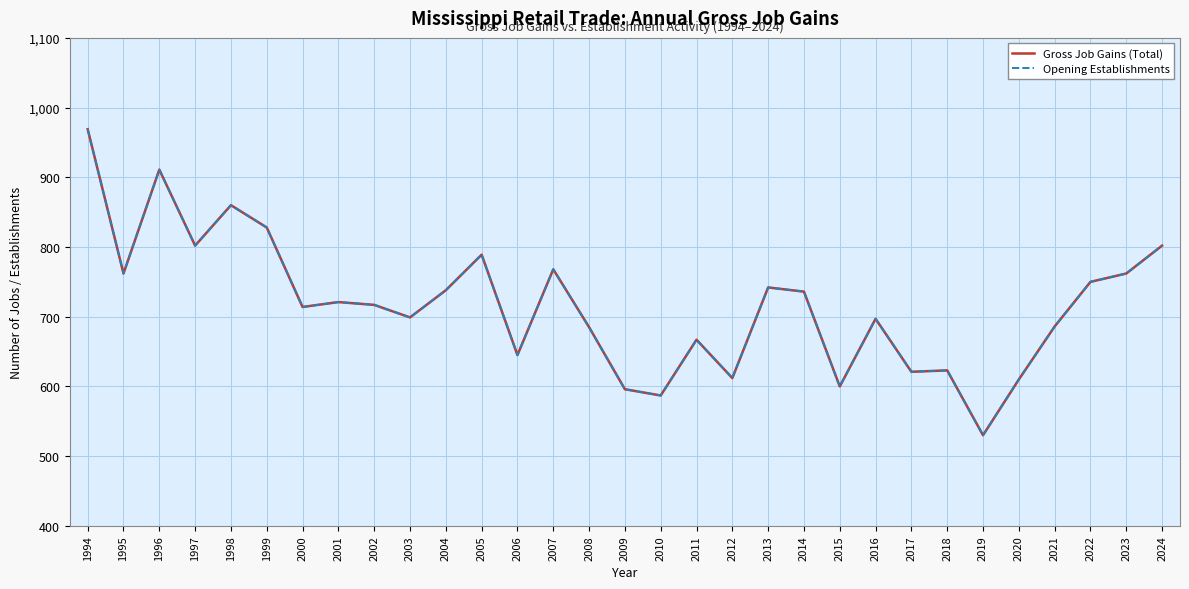

Reading left to right, extract all data points from this chart.

Gross Job Gains (Total): 1994=969	1995=762	1996=911	1997=802	1998=860	1999=828	2000=714	2001=721	2002=717	2003=699	2004=738	2005=789	2006=645	2007=768	2008=685	2009=596	2010=587	2011=667	2012=612	2013=742	2014=736	2015=600	2016=697	2017=621	2018=623	2019=530	2020=610	2021=686	2022=750	2023=762	2024=802
Opening Establishments: 1994=969	1995=762	1996=911	1997=802	1998=860	1999=828	2000=714	2001=721	2002=717	2003=699	2004=738	2005=789	2006=645	2007=768	2008=685	2009=596	2010=587	2011=667	2012=612	2013=742	2014=736	2015=600	2016=697	2017=621	2018=623	2019=530	2020=610	2021=686	2022=750	2023=762	2024=802